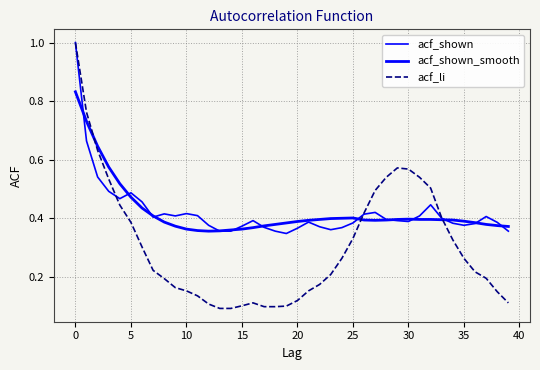

Is this an area chart (filled region under the line)?

No